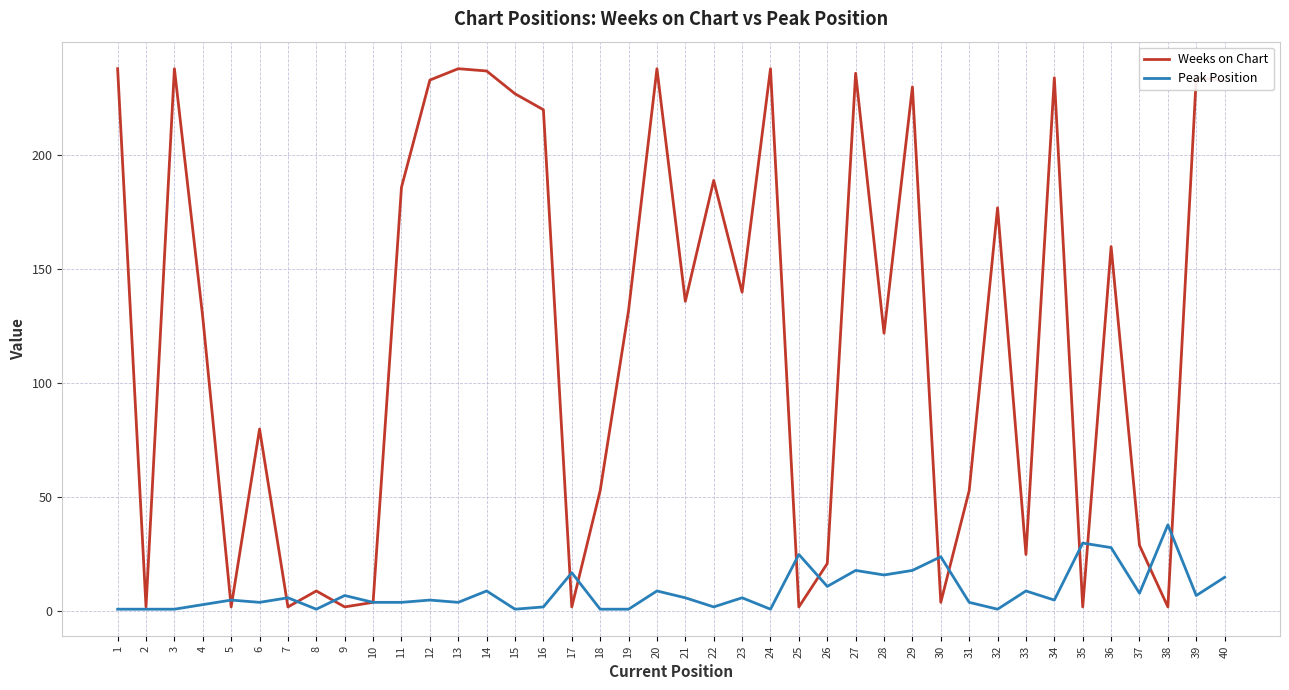

Which series has the largest total across all categories?

Weeks on Chart